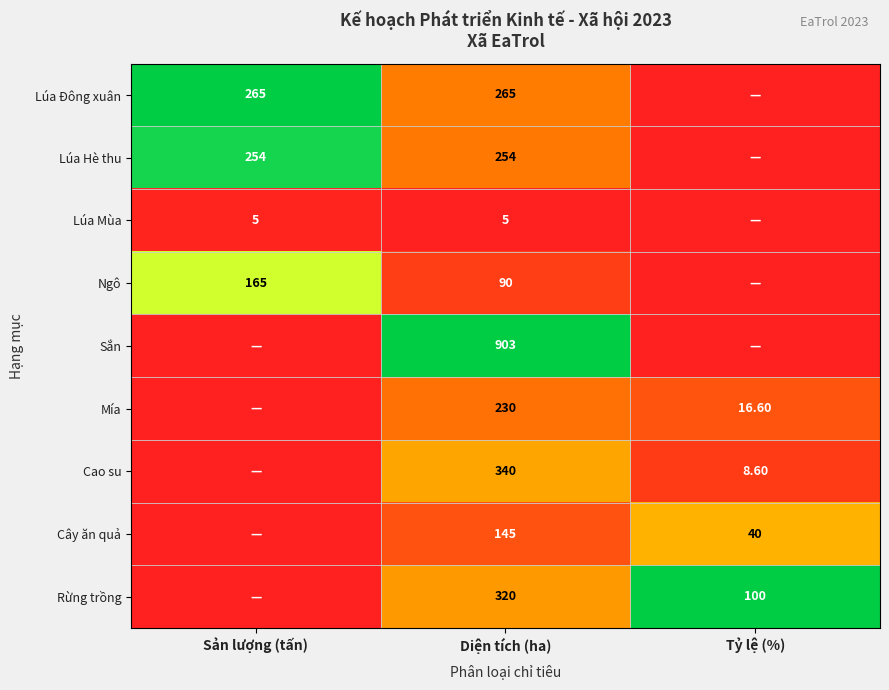

What is the total value across all series at Diện tích (ha)?

2552.0